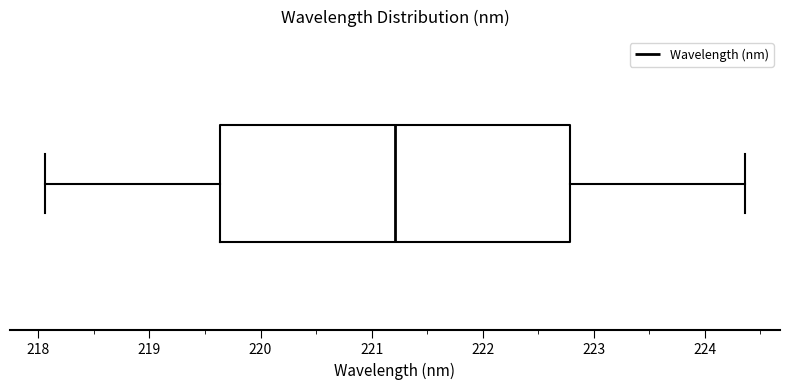

Where is the left edge of the box on the x-axis? The values are not printed on the chart, so give them approximately, as read against the axis.

219.6